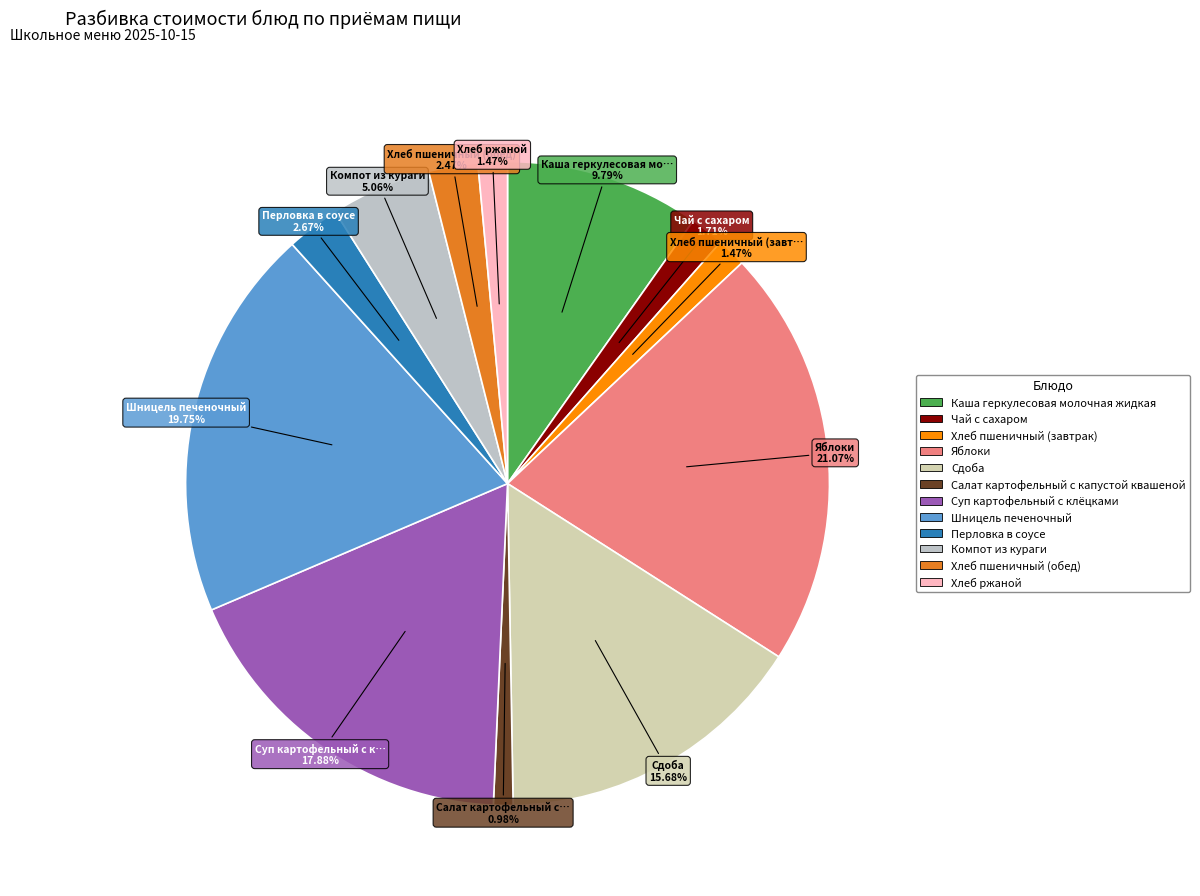

What is the ratio of the value at Перловка в соусе to the value at Чай с сахаром?

1.6